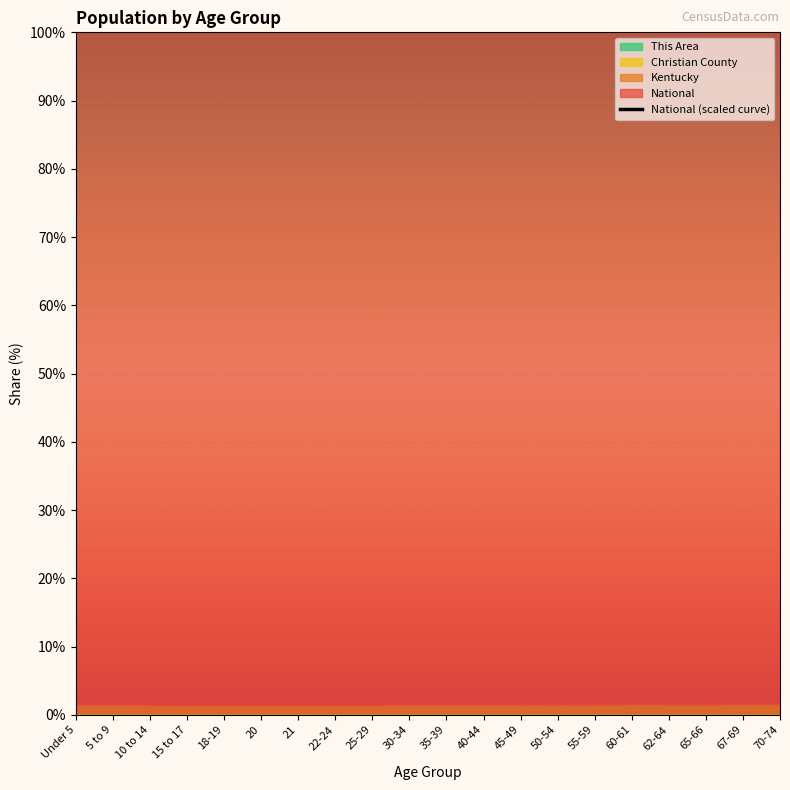

What is the change in value from 10 to 14 to 60-61?

-0.3